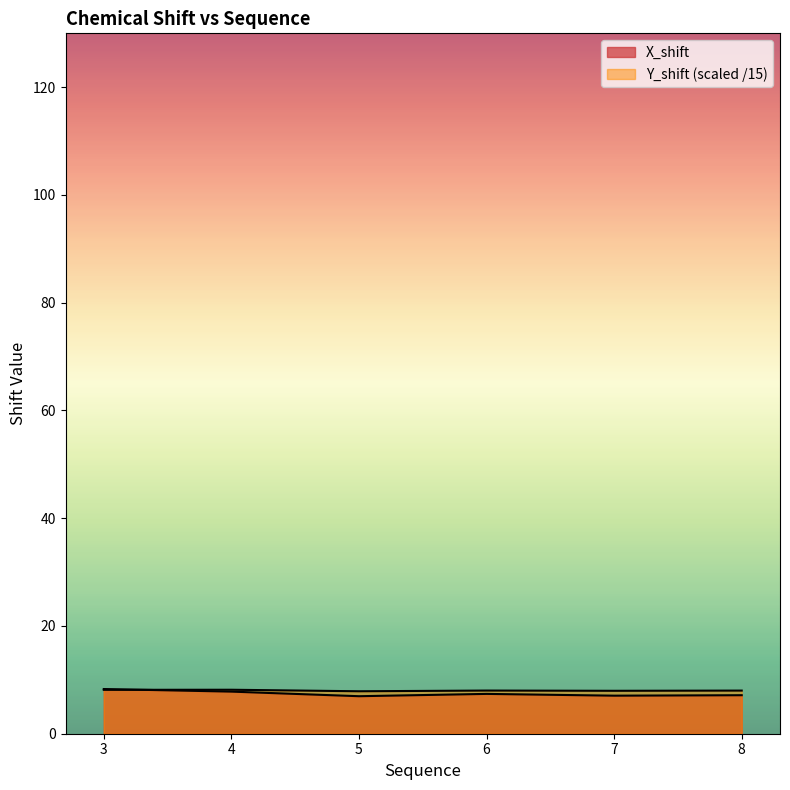

Rank the series at 3 from highest to lowest value.

X_shift, Y_shift